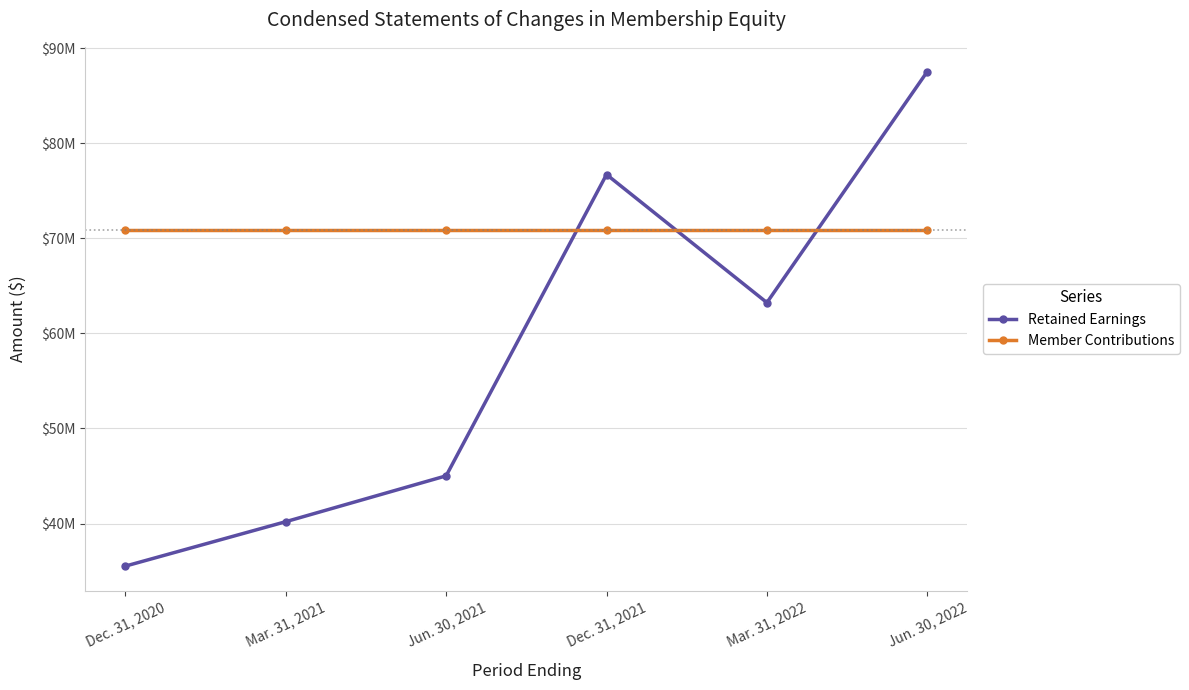

At how many categories does at least one series exceed 78908857?

1